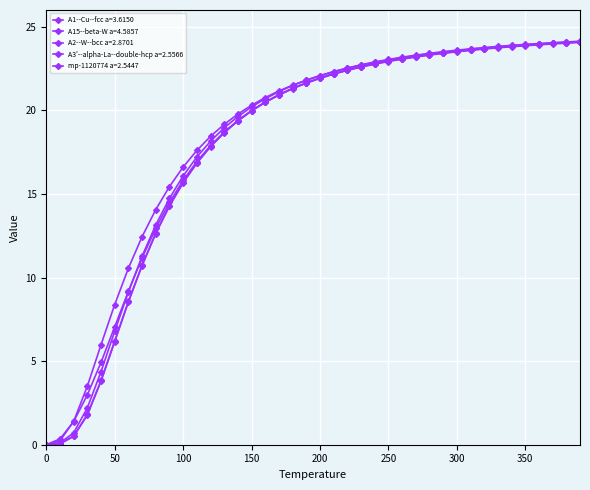

How many series are shown in this chart?

5